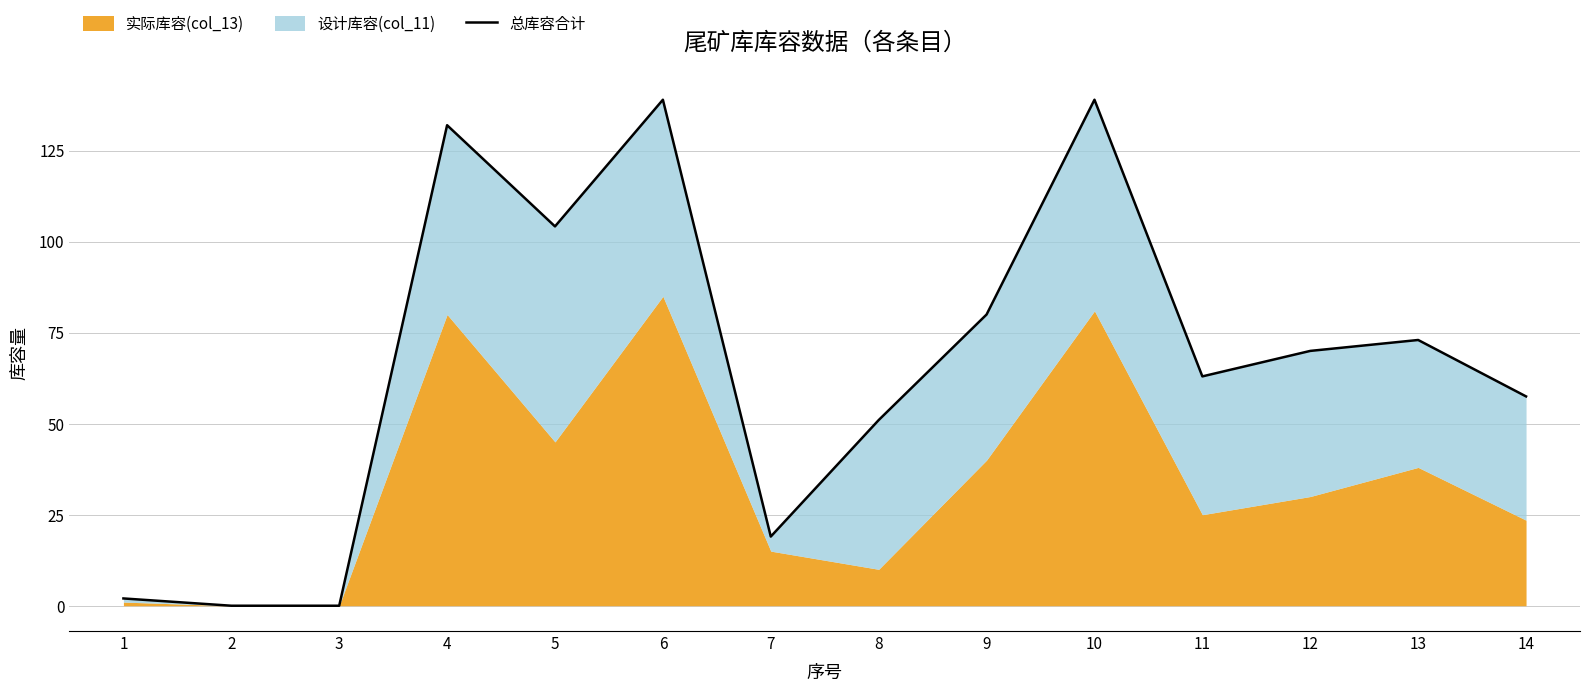

Between 12 and 9, which is larger?

9